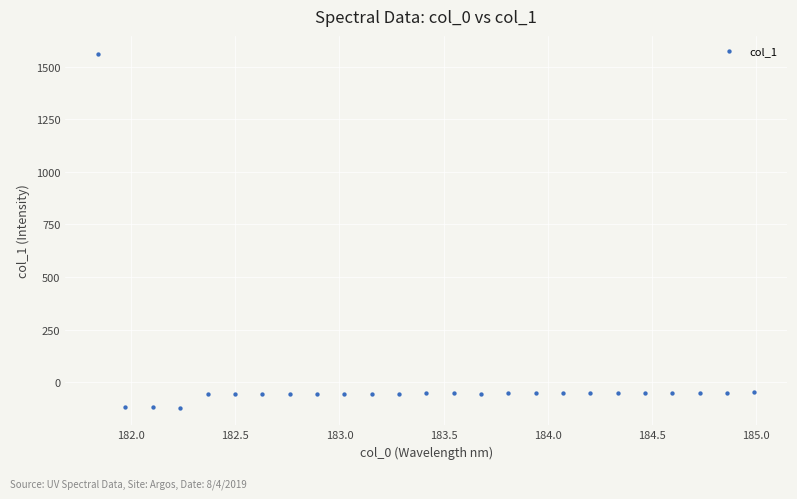

What is the range of Y values (max minus min)?

1680.9